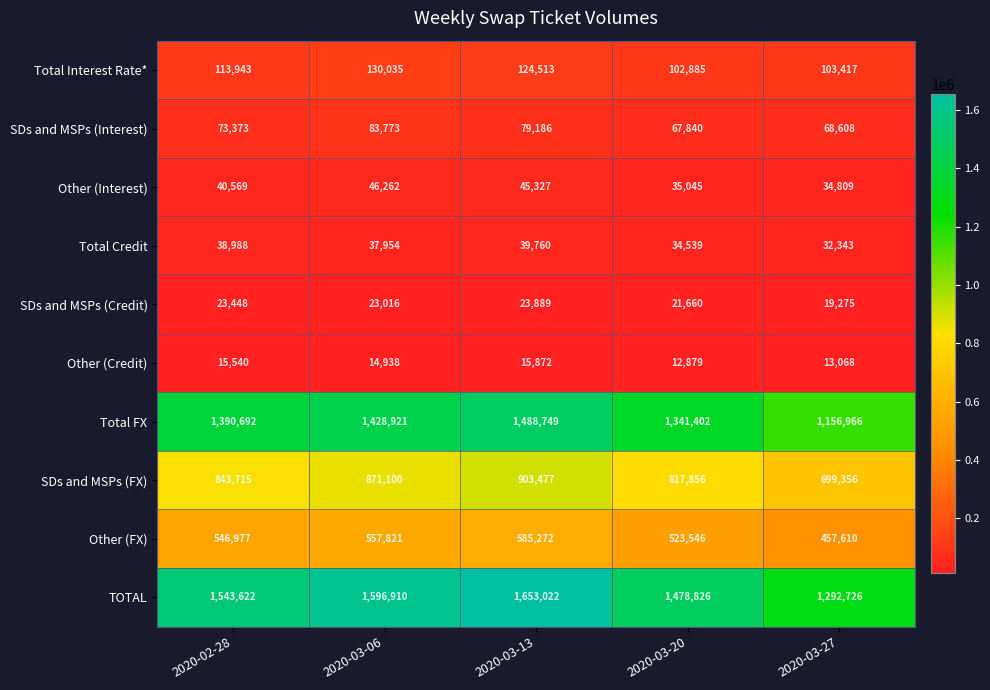

What is the approximate value of TOTAL at 2020-02-28, to the nearest 100?

1543600